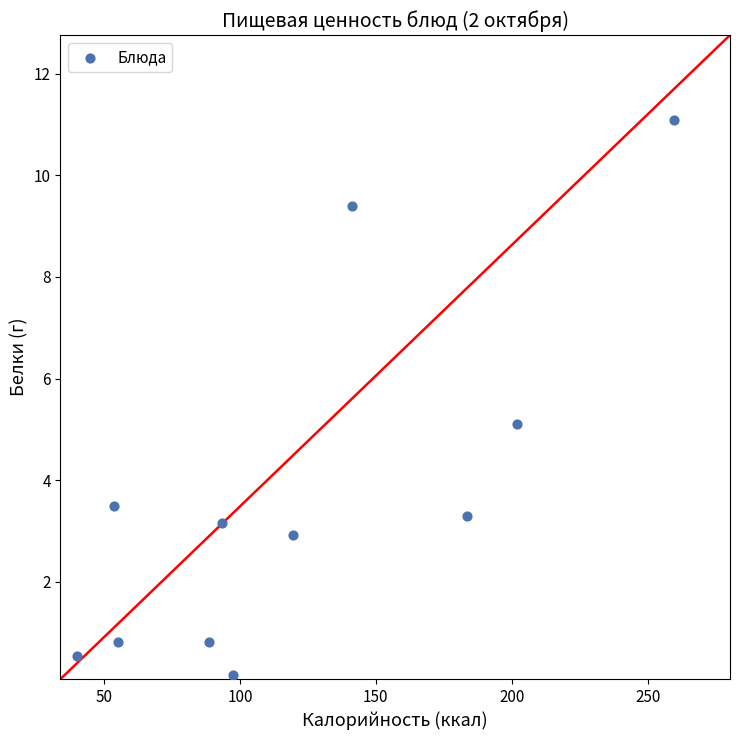

What is the range of Y values (max minus min)?

10.9